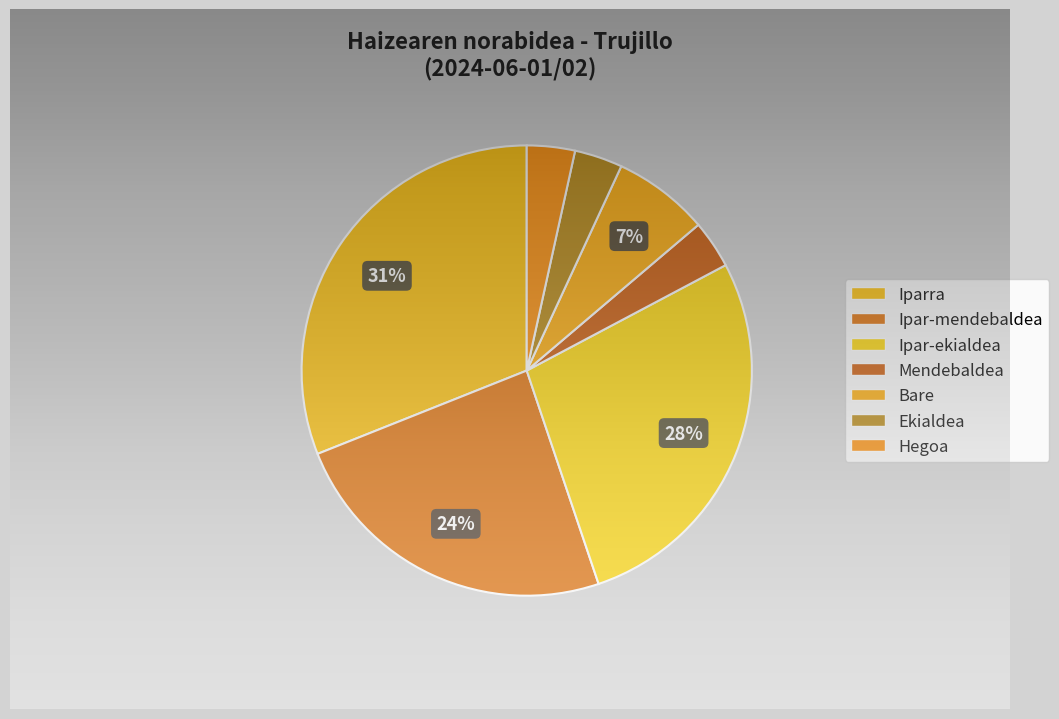

Which slice is the smallest?

Mendebaldea